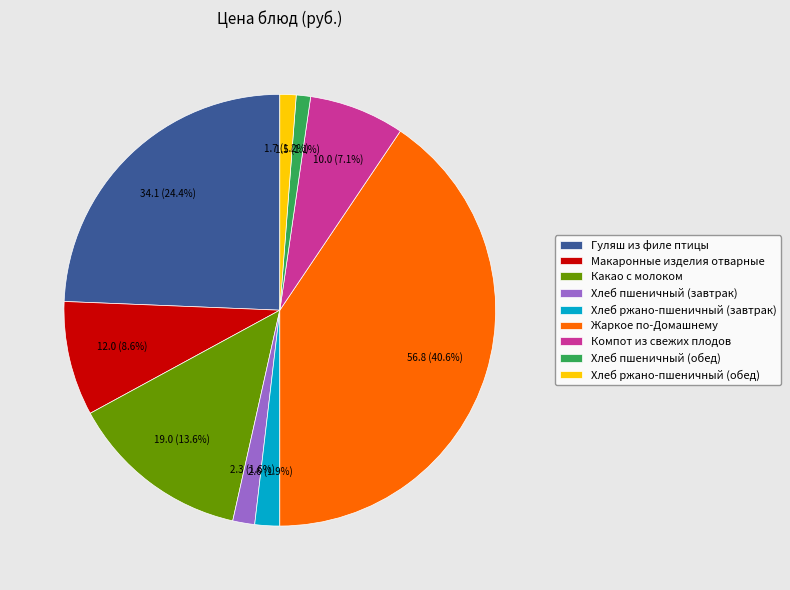

What is the largest slice in the pie chart?

Жаркое по-Домашнему